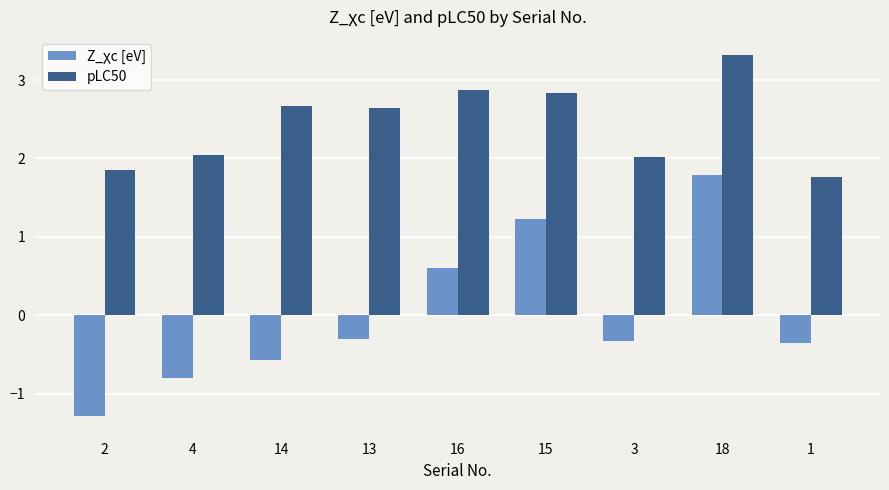

List the series in order of their peak value, lowest first.

Z_χc [eV], pLC50